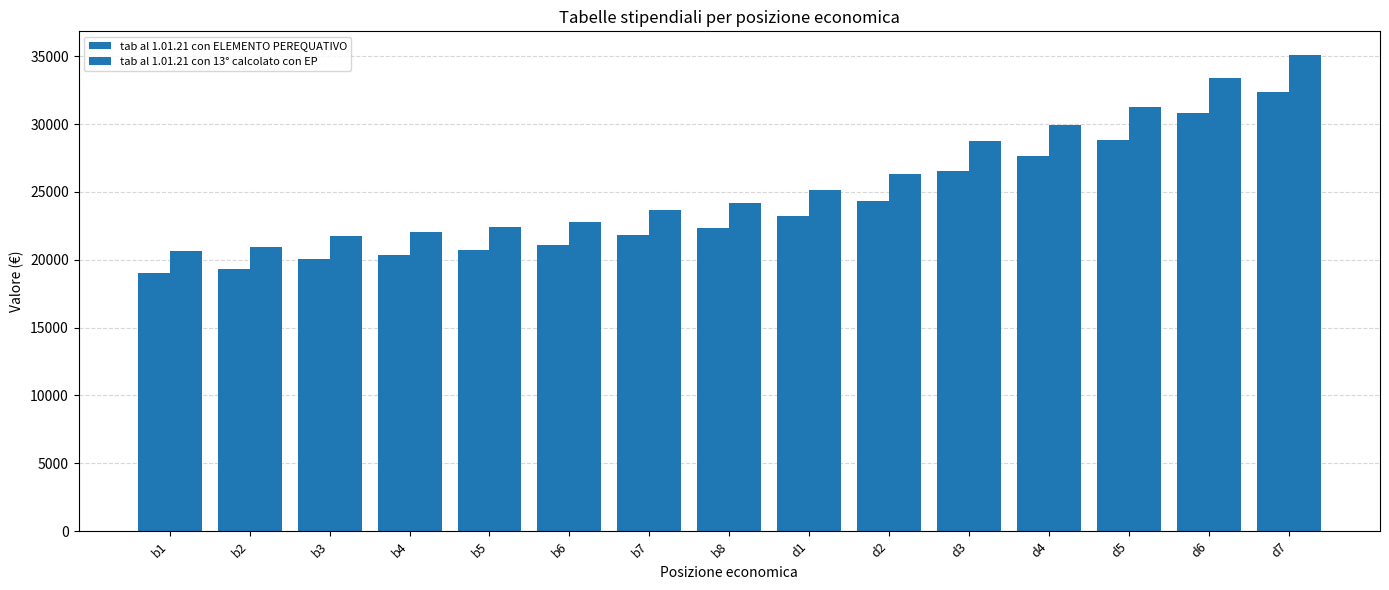

How many series are shown in this chart?

2